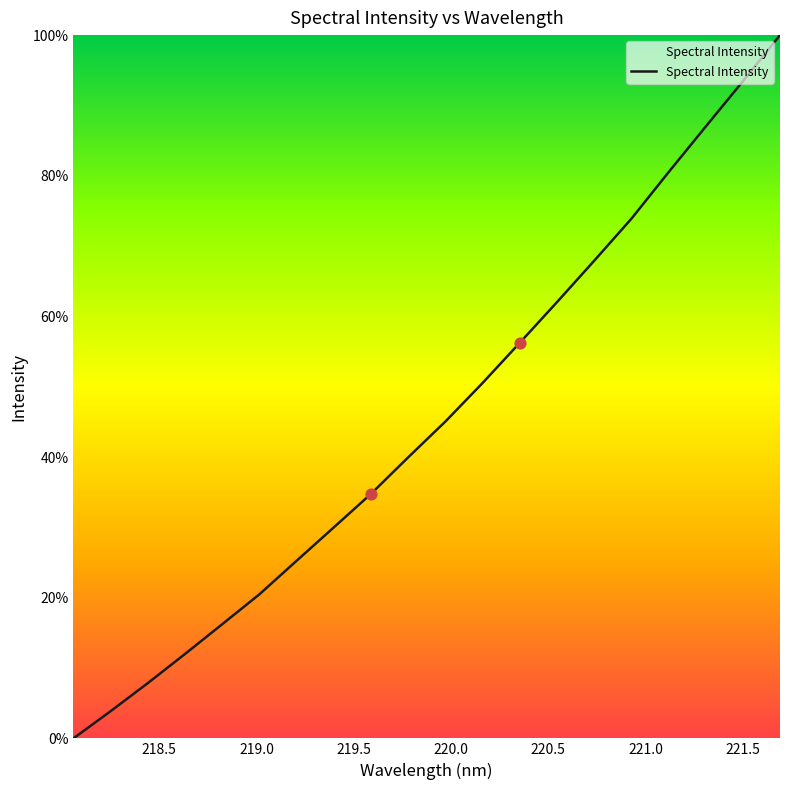

What is the difference between the maximum and minimum values?

100.0